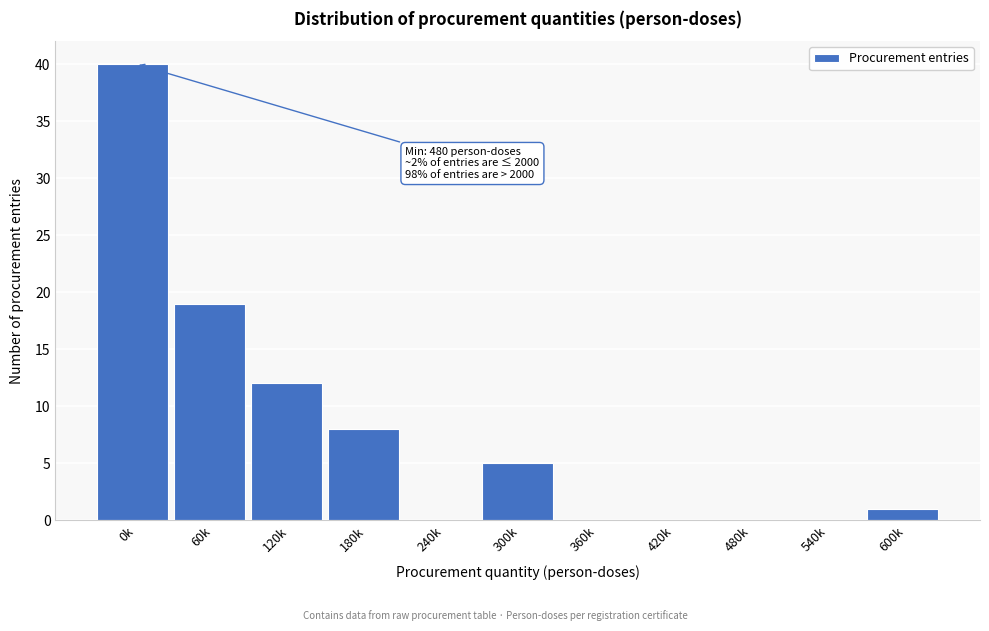

Reading right to left, transcribe all the data shown in this chart.

600k=1	540k=0	480k=0	420k=0	360k=0	300k=5	240k=0	180k=8	120k=12	60k=19	0k=40